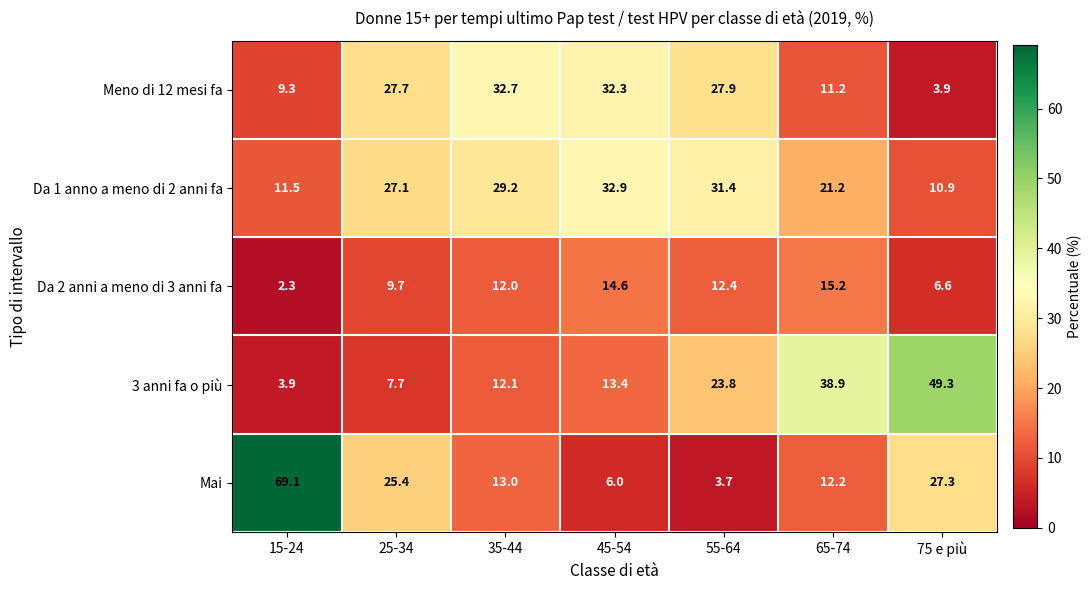

Rank the series by their maximum value, from highest to lowest.

Mai, 3 anni fa o più, Da 1 anno a meno di 2 anni fa, Meno di 12 mesi fa, Da 2 anni a meno di 3 anni fa